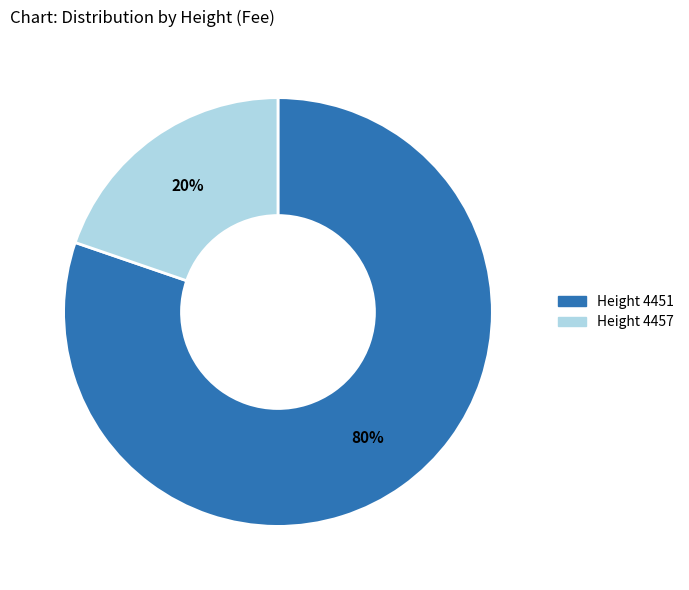

Does any single category account for the majority?

Yes